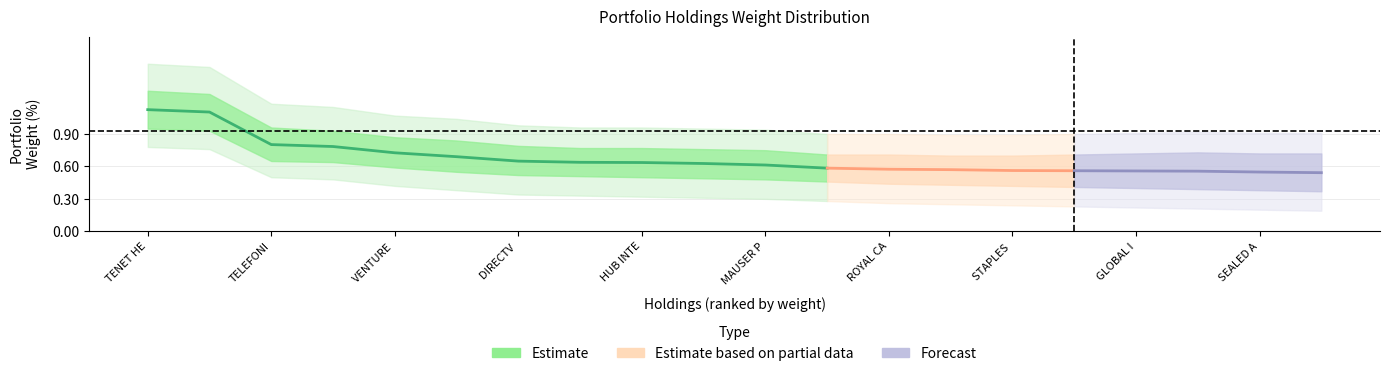

What is the label of the 2nd point from the left?

Holland